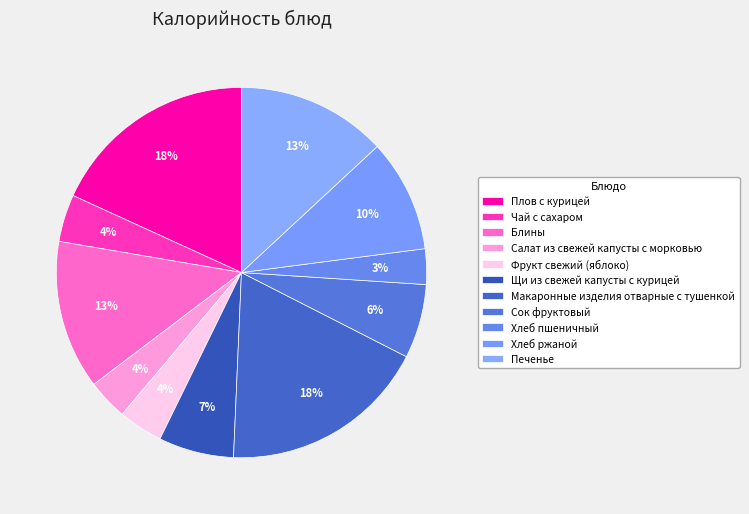

The Плов с курицей slice represents 26% of the pie. True or false?

False